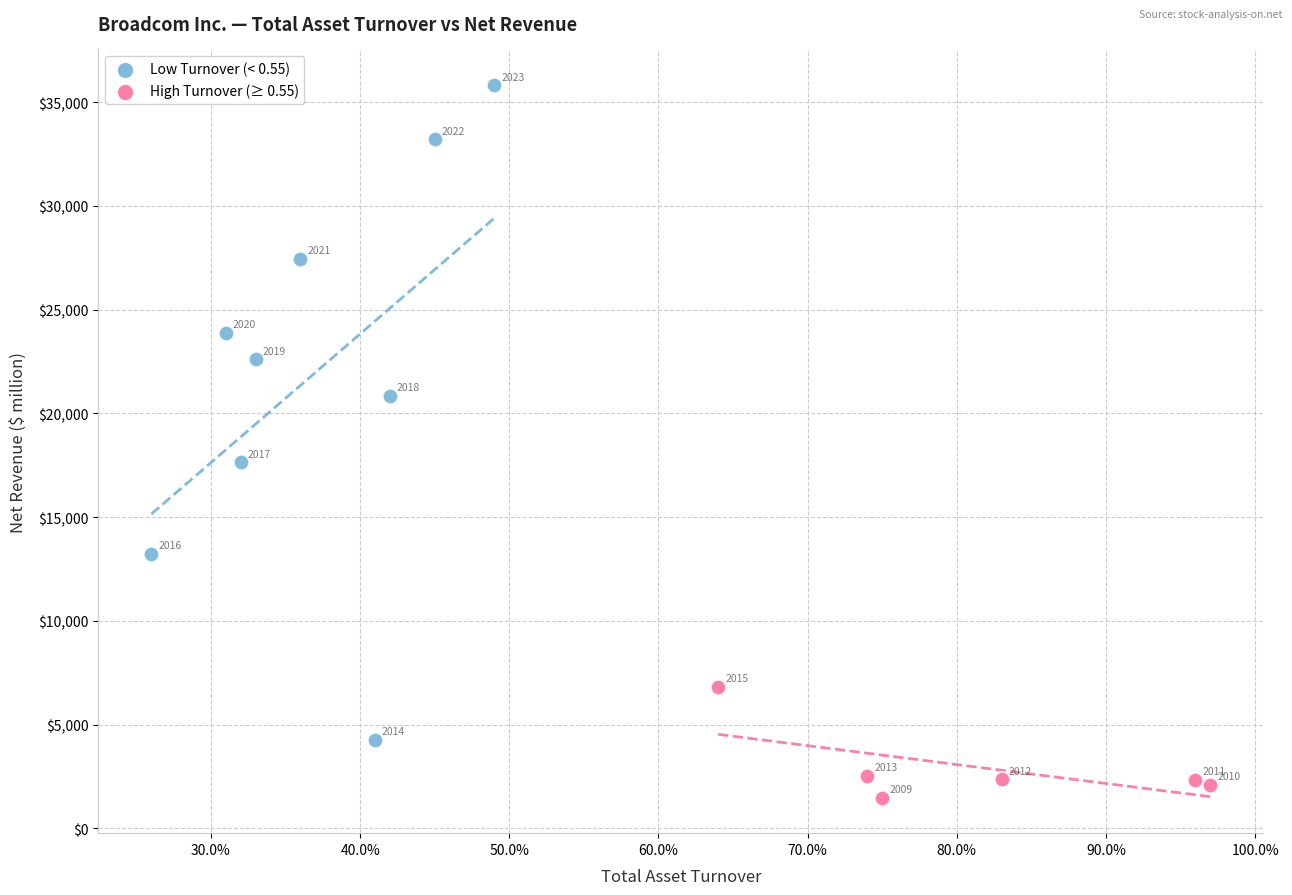

Which series reaches the minimum Y coordinate?

High Turnover (≥ 0.55)